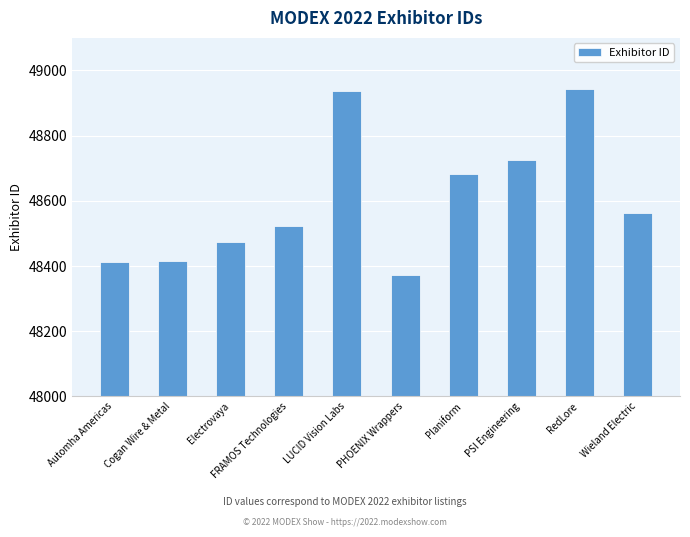

What position from the right is PSI Engineering?

3